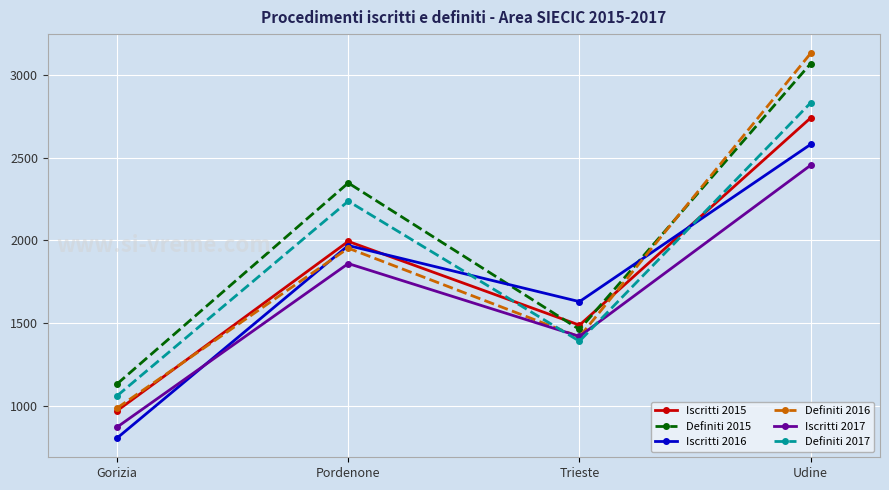

True or false: Iscritti 2017 and Iscritti 2015 intersect in this chart.

False